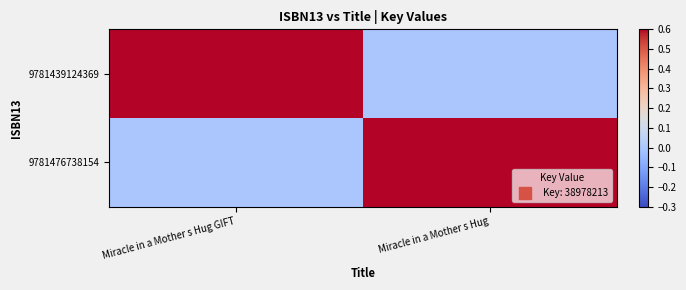

Which has a higher value, Miracle in a Mother s Hug GIFT or Miracle in a Mother s Hug?

Miracle in a Mother s Hug GIFT